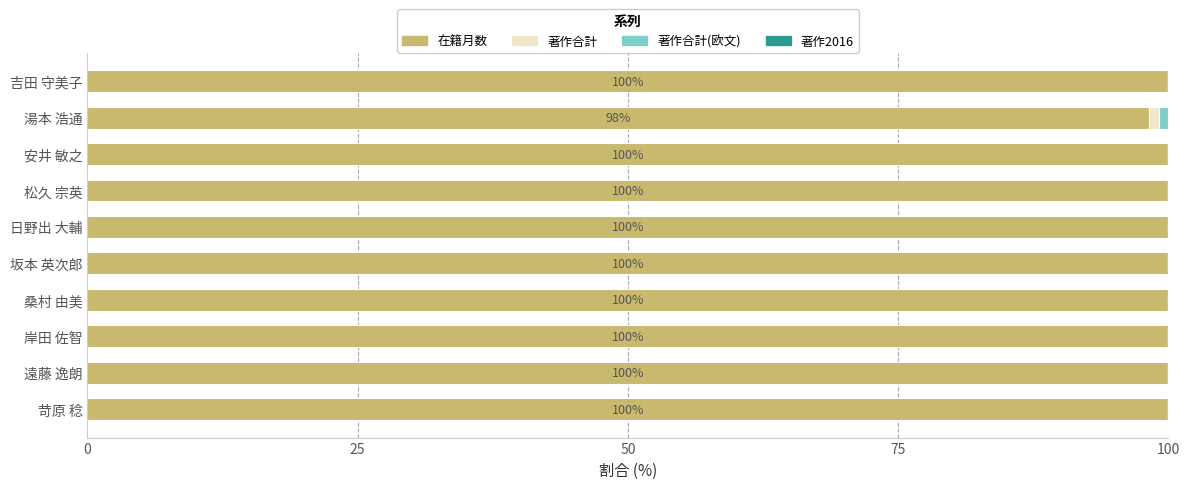

True or false: 在籍月数 has a value of 100.0 at 桑村 由美.

True